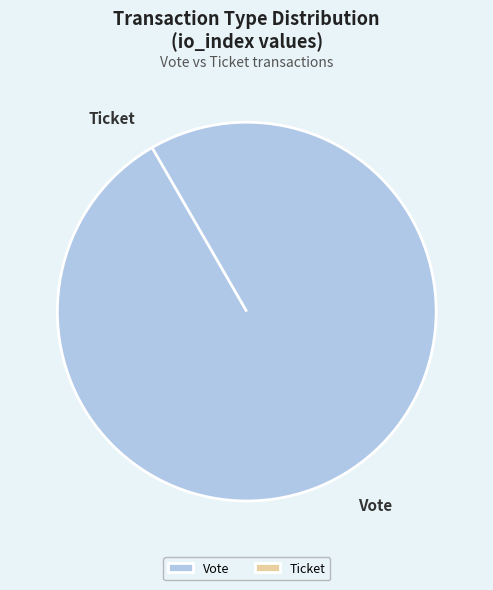

True or false: Ticket accounts for 0% of the total.

True